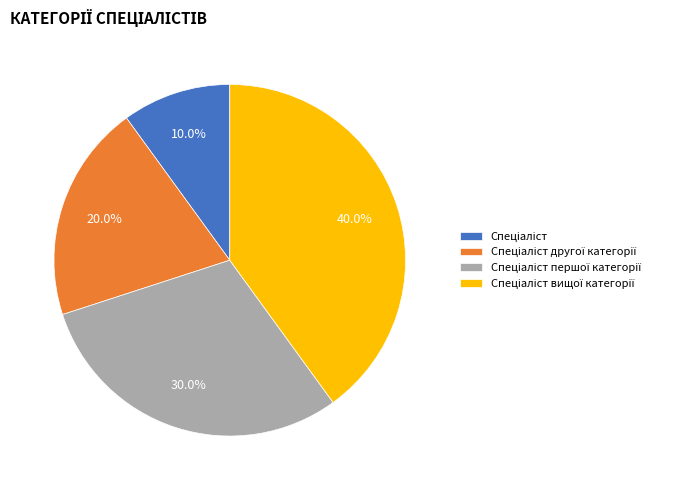

How many slices are in this pie chart?

4